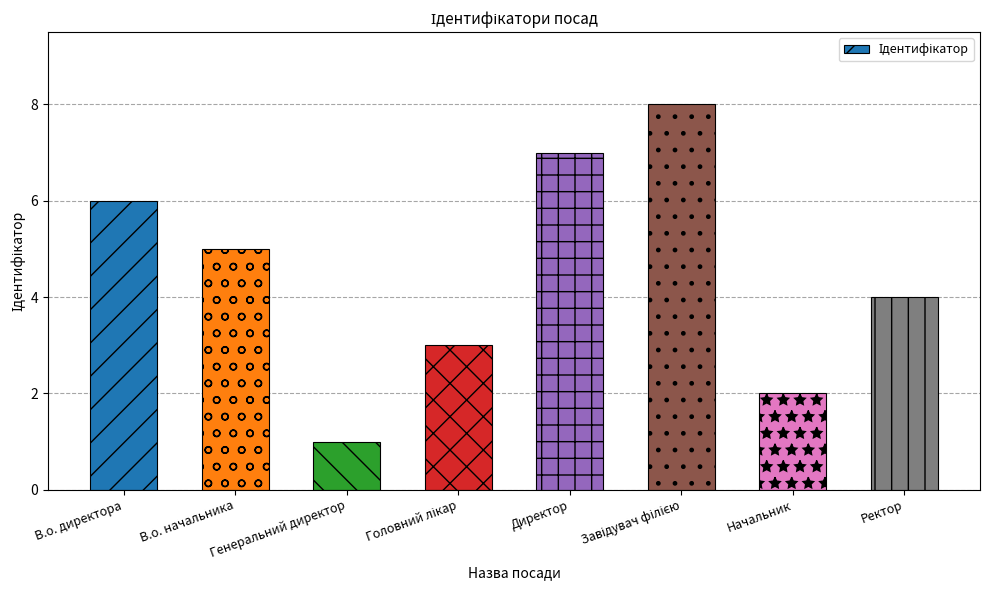

What position from the right is В.о. начальника?

7